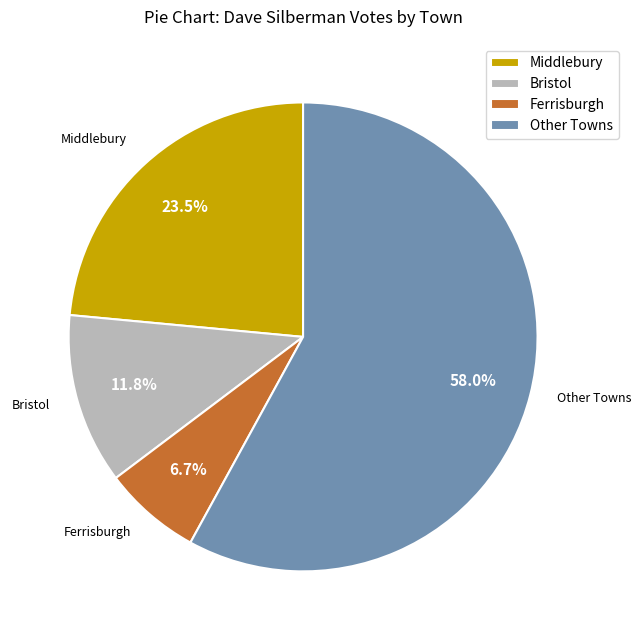

Combined, do Middlebury and Ferrisburgh account for over 50%?

No